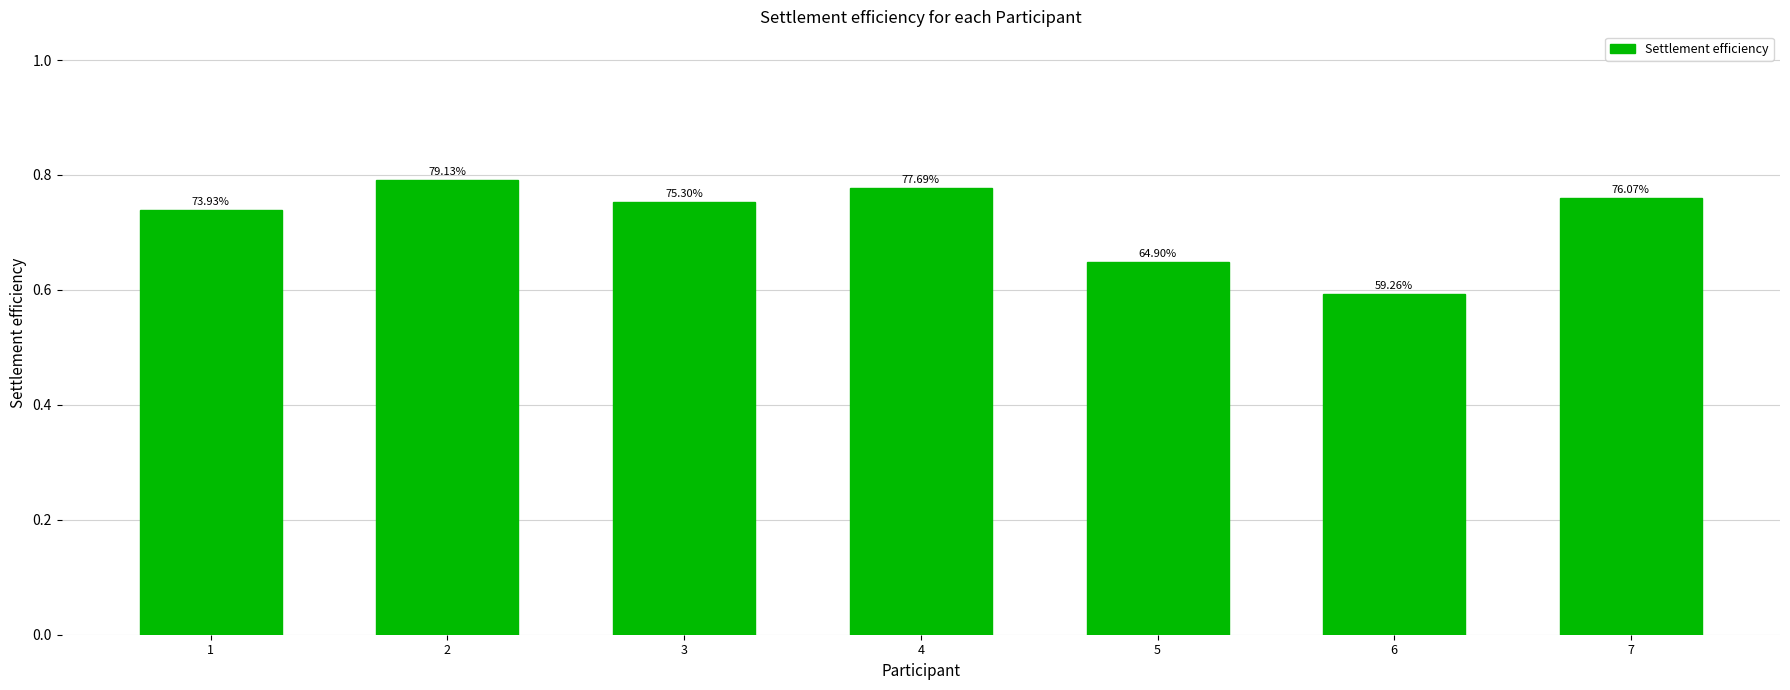

Reading left to right, list all the values displayed in this chart.

0.7	0.8	0.8	0.8	0.6	0.6	0.8